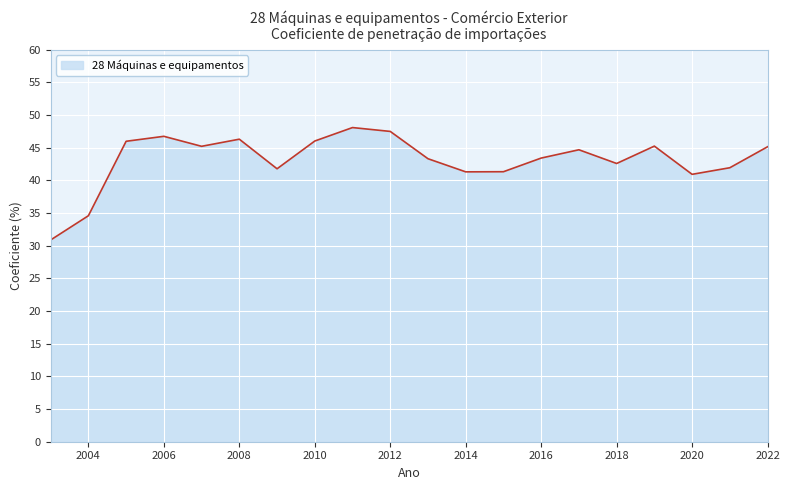

What is the greatest value displayed?

48.1